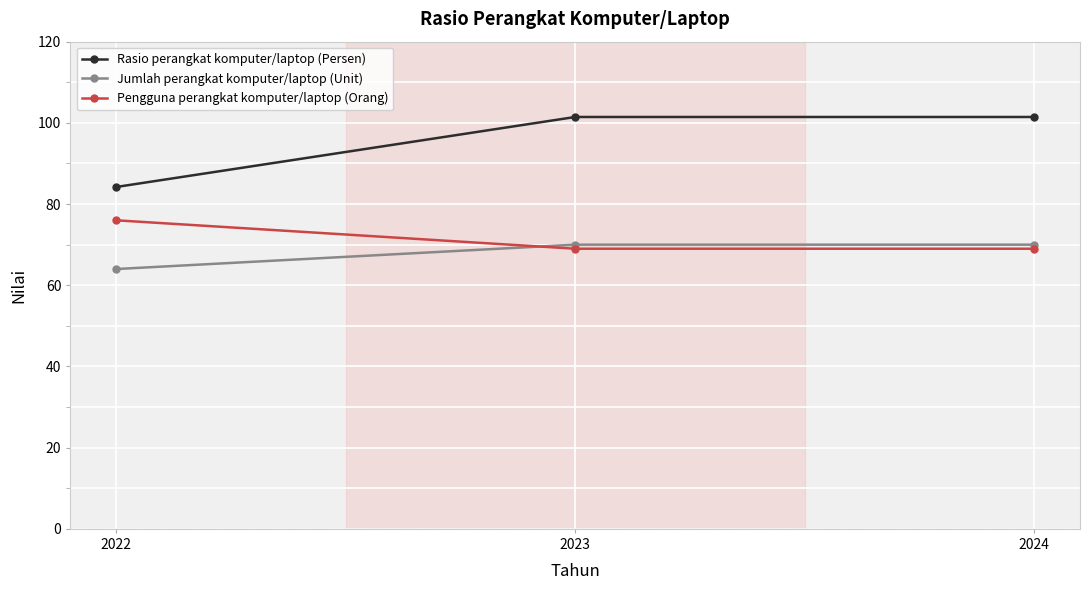

What is the value of the Rasio perangkat komputer/laptop (Persen) point at the 1st from the left?

84.2